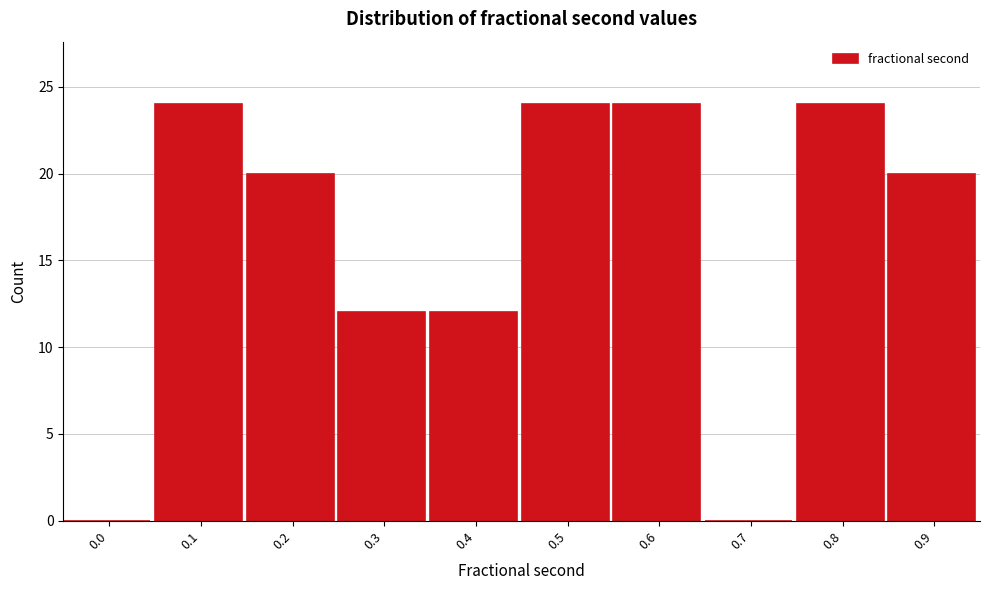

Reading left to right, what are all the values shown in this chart?

0.0=0	0.1=24	0.2=20	0.3=12	0.4=12	0.5=24	0.6=24	0.7=0	0.8=24	0.9=20